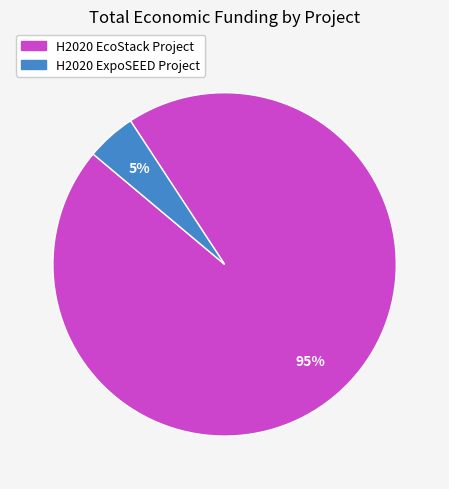

To the nearest percent, what is the combined percentage of H2020 ExpoSEED Project and H2020 EcoStack Project?

100%